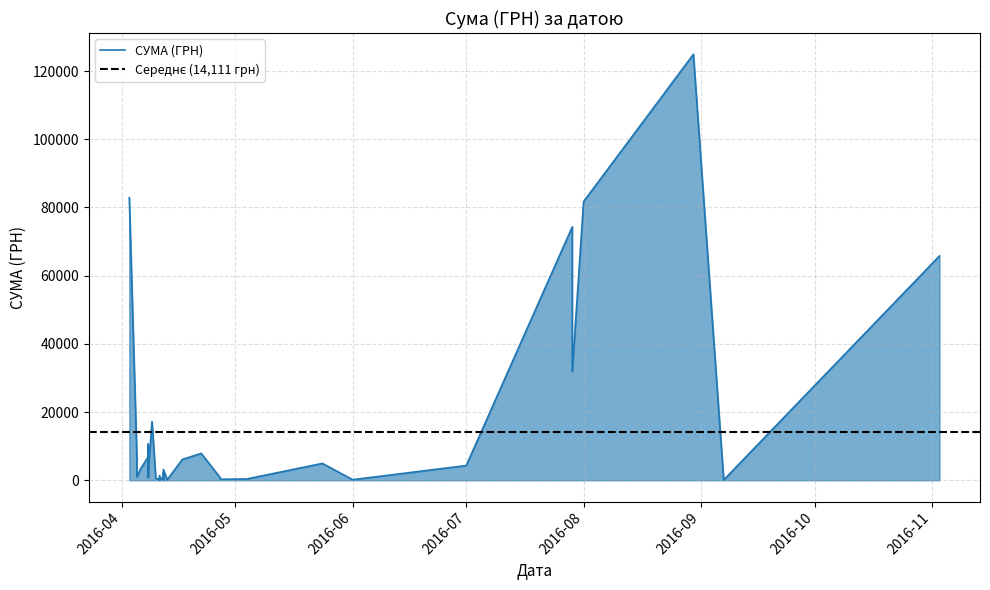

Rank the categories by value from lowest to highest.

11.04.2016, 07.09.2016, 13.04.2016, 11.04.2016, 12.04.2016, 01.06.2016, 12.04.2016, 13.04.2016, 27.04.2016, 11.04.2016, 04.05.2016, 27.04.2016, 10.04.2016, 27.04.2016, 08.04.2016, 12.04.2016, 05.04.2016, 11.04.2016, 08.04.2016, 12.04.2016, 08.04.2016, 12.04.2016, 06.04.2016, 01.07.2016, 08.04.2016, 24.05.2016, 08.04.2016, 17.04.2016, 08.04.2016, 05.04.2016, 08.04.2016, 22.04.2016, 08.04.2016, 09.04.2016, 29.07.2016, 03.11.2016, 29.07.2016, 01.08.2016, 03.04.2016, 30.08.2016